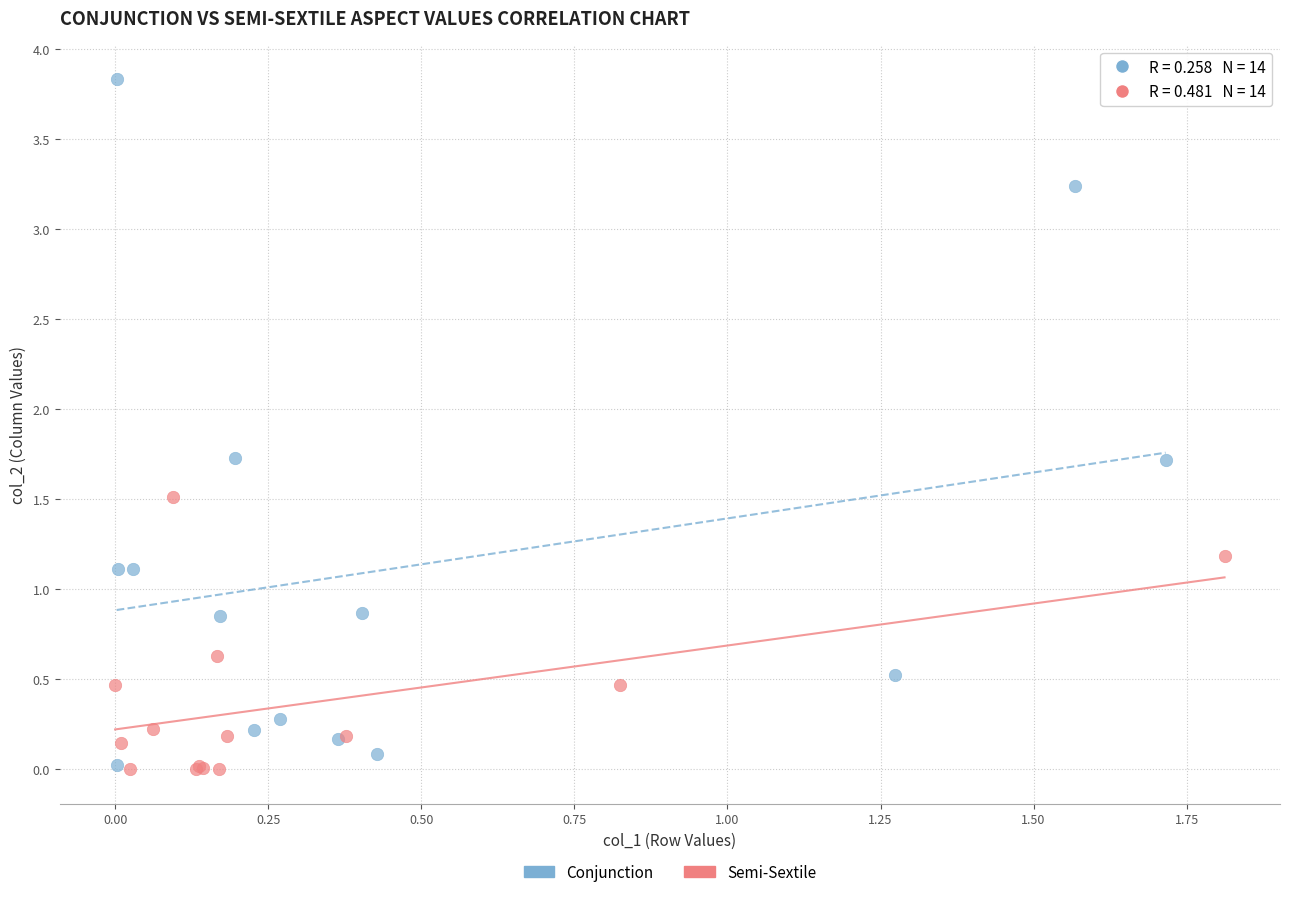

What are all the series names shown in the legend?

Conjunction, Semi-Sextile